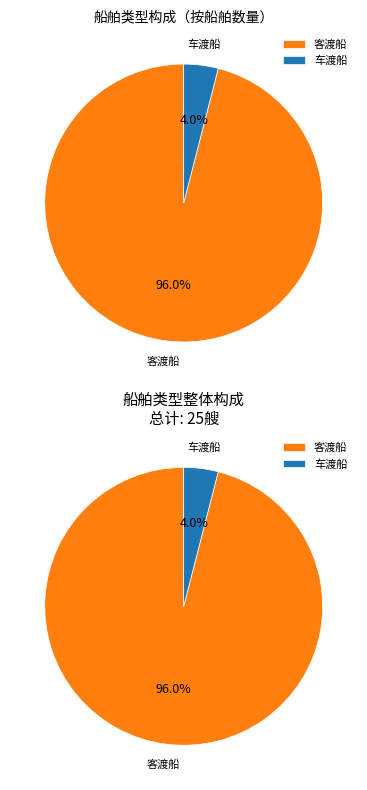

Which slice represents more than half of the pie?

客渡船